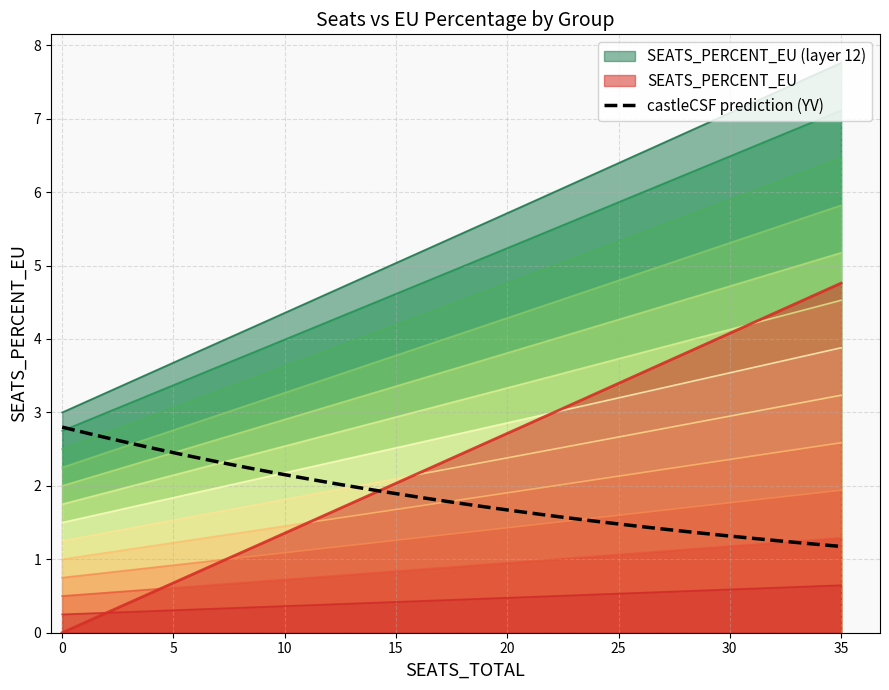

What is the highest value of the castleCSF prediction (YV) series?

2.8